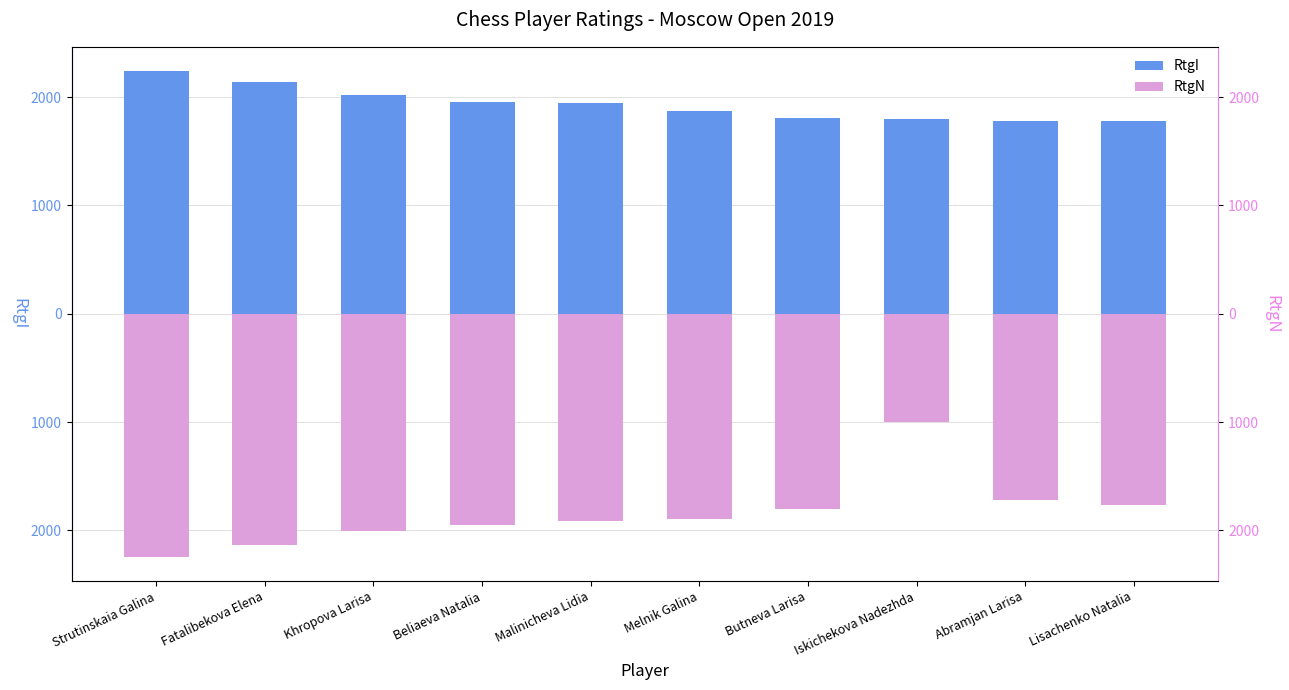

Rank the categories by RtgI value from highest to lowest.

Strutinskaia Galina, Fatalibekova Elena, Khropova Larisa, Beliaeva Natalia, Malinicheva Lidia, Melnik Galina, Butneva Larisa, Iskichekova Nadezhda, Abramjan Larisa, Lisachenko Natalia